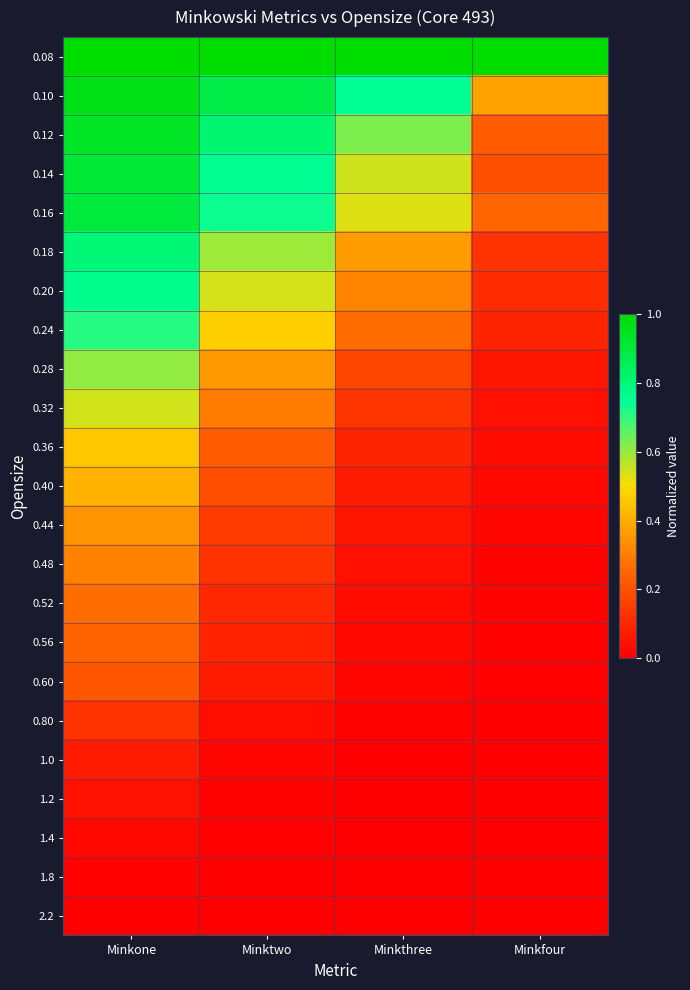

At how many categories does at least one series exceed 0?

4